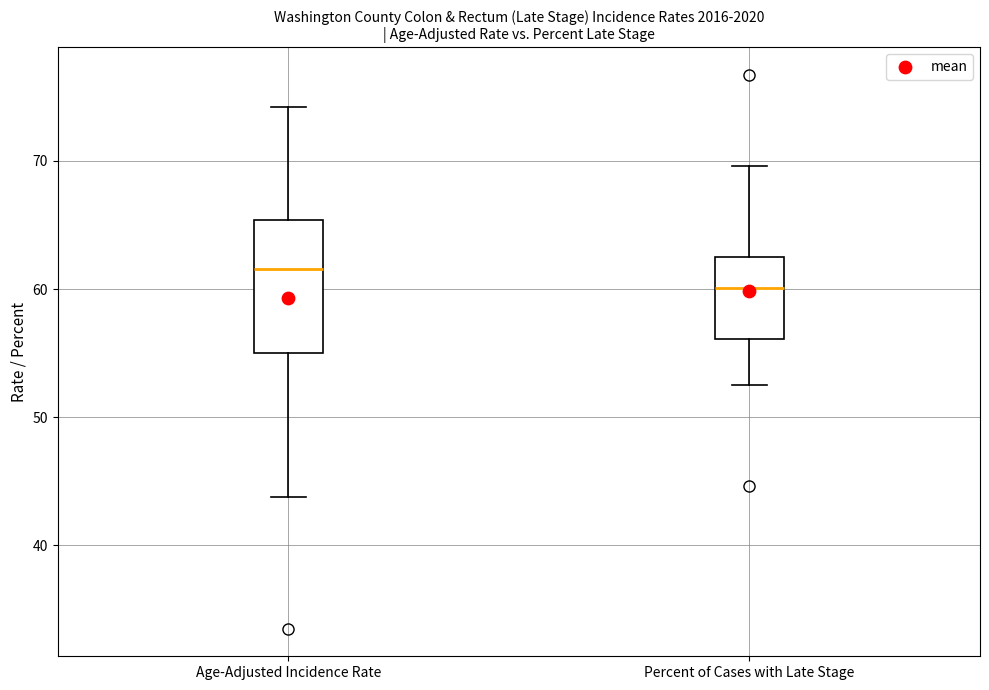

Which box has the lowest median line?

Percent of Cases with Late Stage